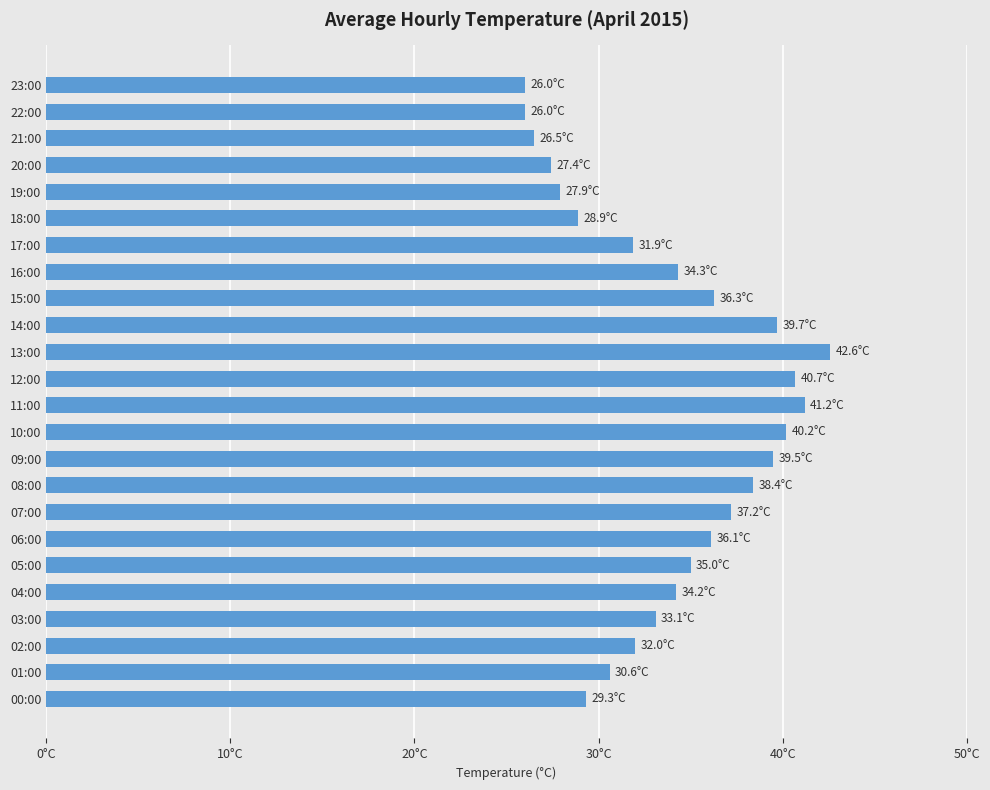

At which category does the chart reach its peak across all series?

13:00